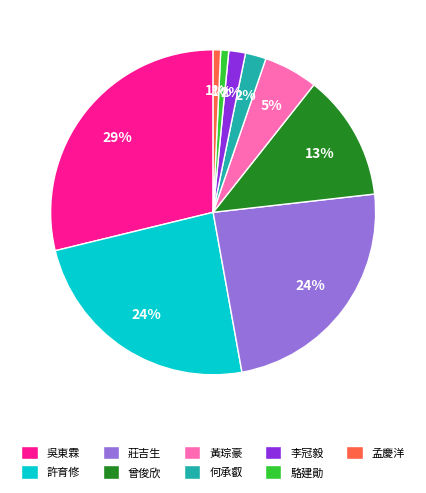

Which has a higher value, 曾俊欣 or 駱建勛?

曾俊欣